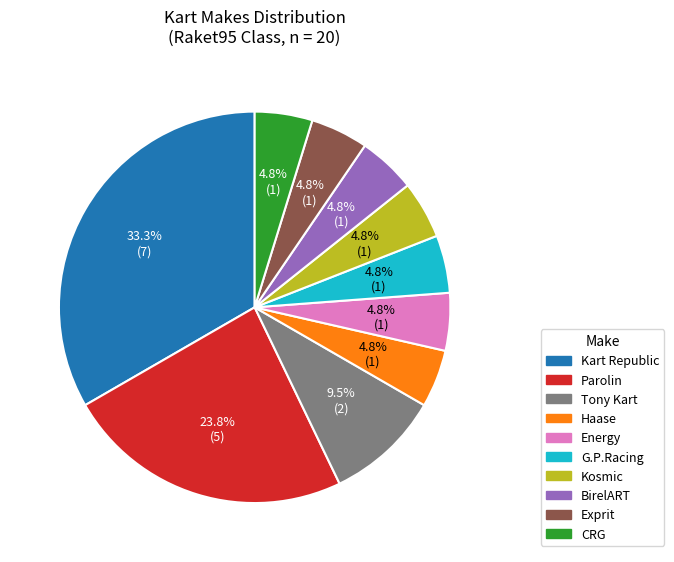

To the nearest percent, what is the average slice percentage?

10%